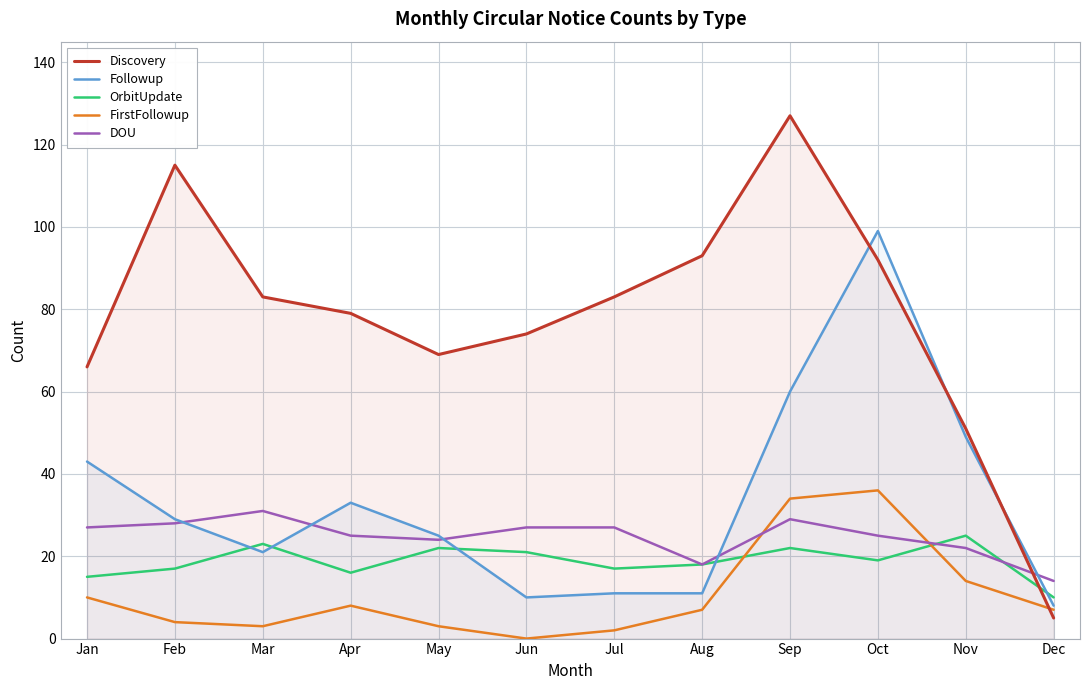

The value of Followup at Jul is 11. True or false?

True